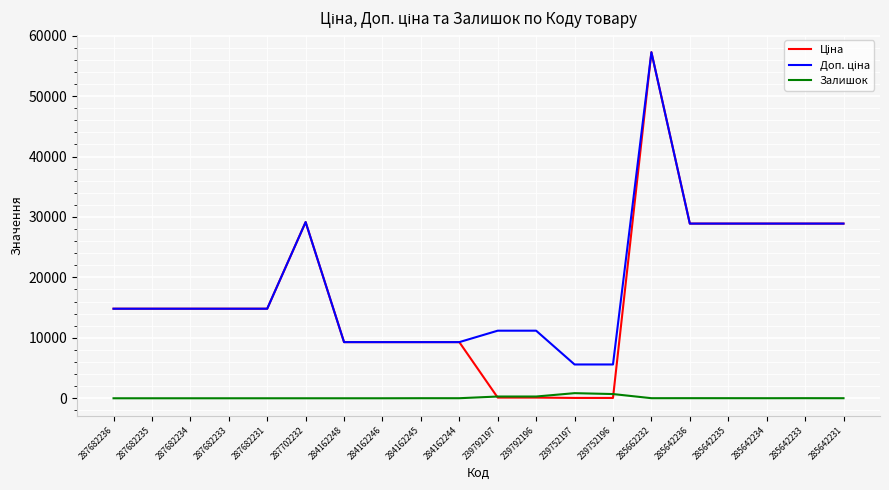

Is it true that Залишок equals 0.0 at 284162248?

True